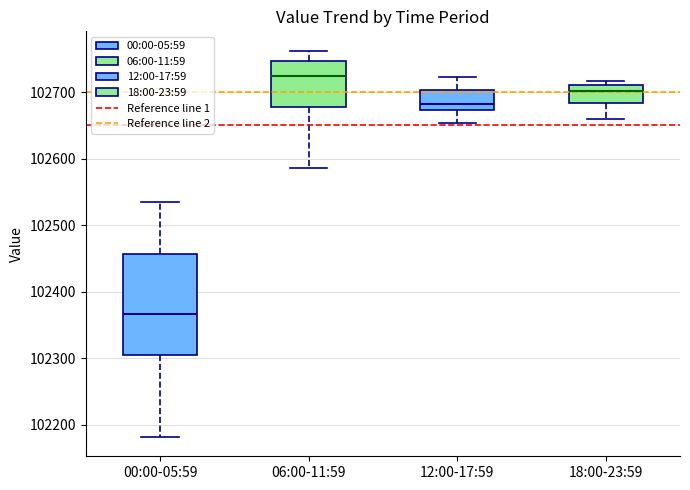

Where does the upper whisker of the box for 12:00-17:59 end on the y-axis? The values are not printed on the chart, so give them approximately, as read against the axis.

102720